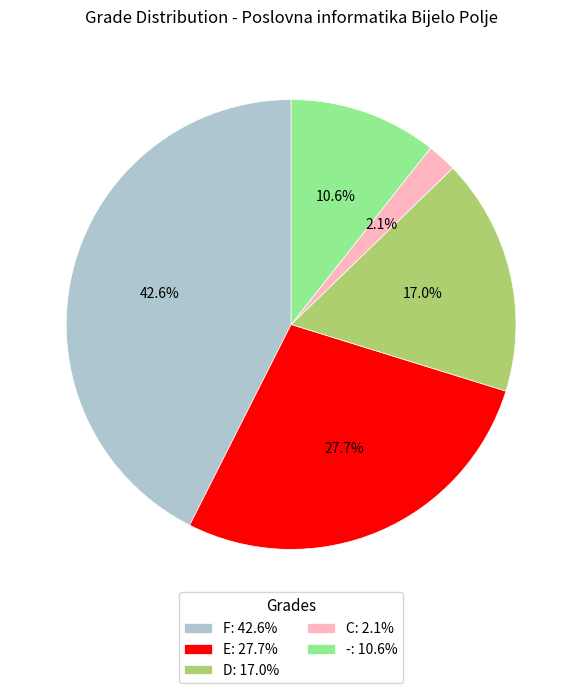

Which category has the smallest portion of the pie?

C